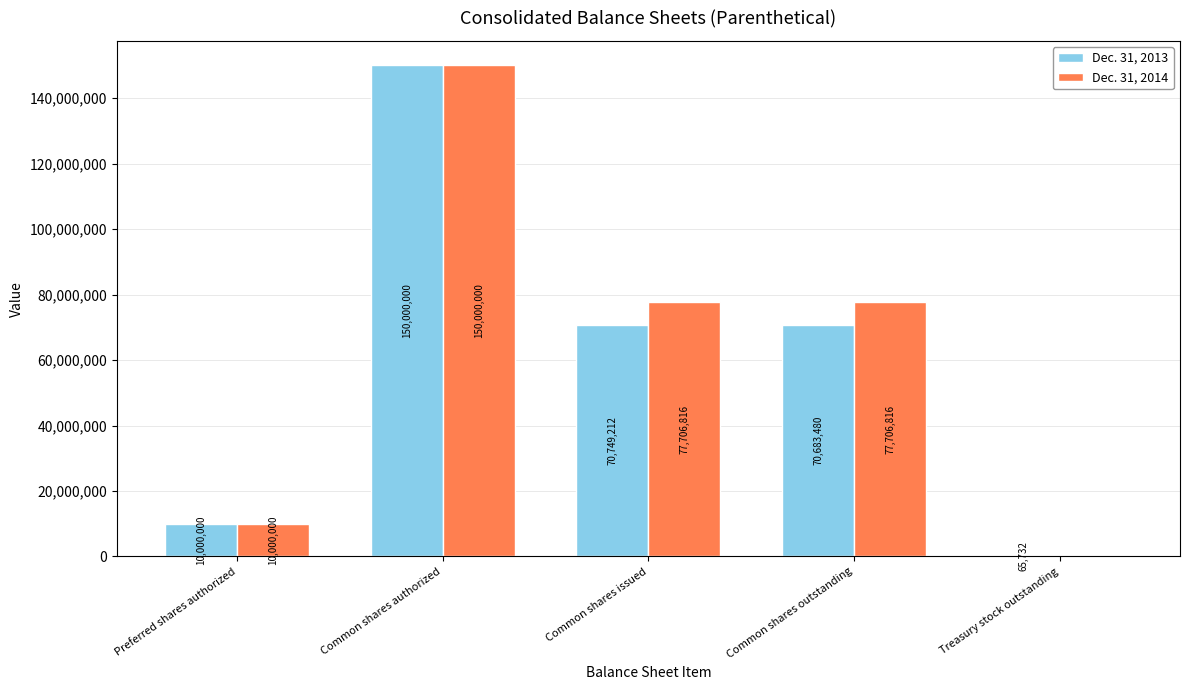

What is the sum of all Dec. 31, 2014 values?

315413632